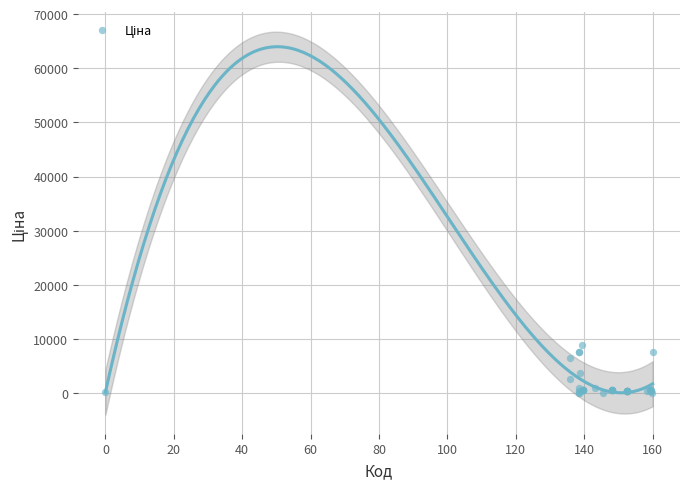

What Y value in the scatter plot is closest to 4444?

3646.5